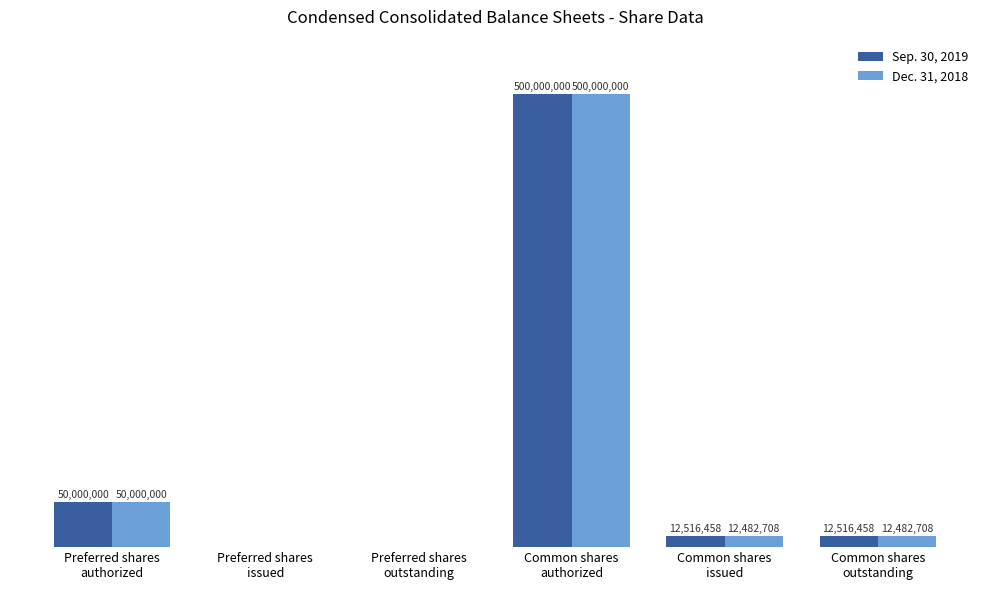

Which series has the largest total across all categories?

Sep. 30, 2019